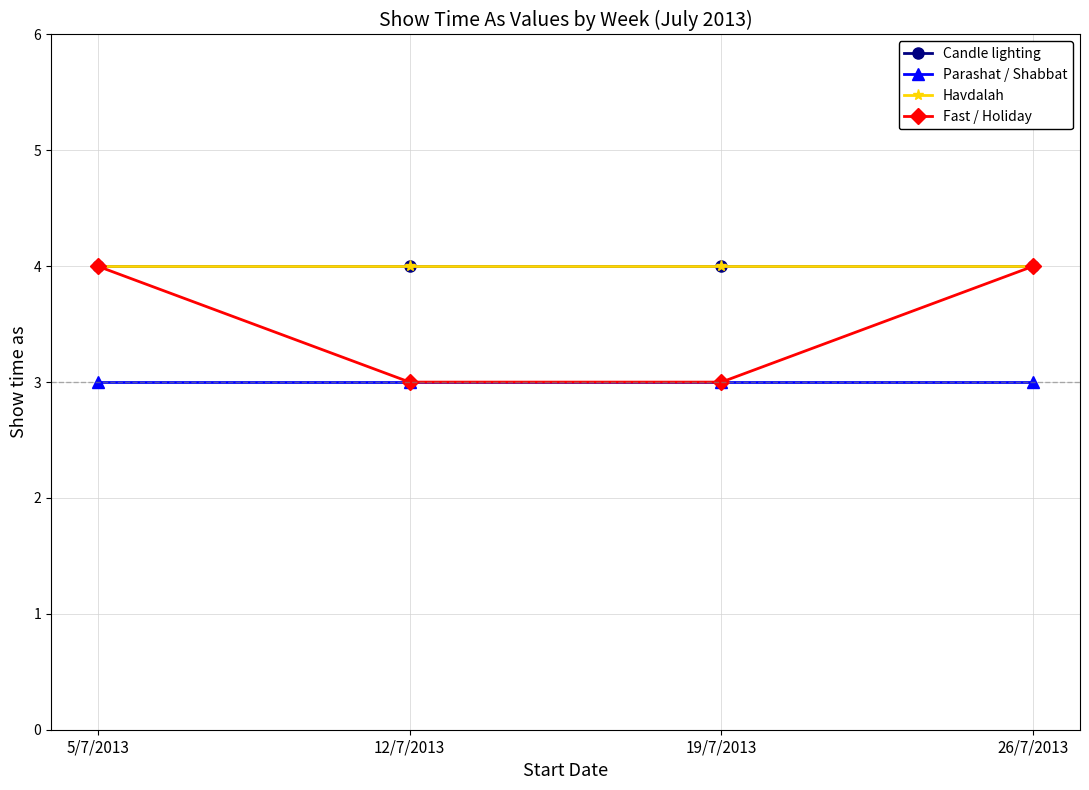

Which series has the widest spread of values?

Fast / Holiday